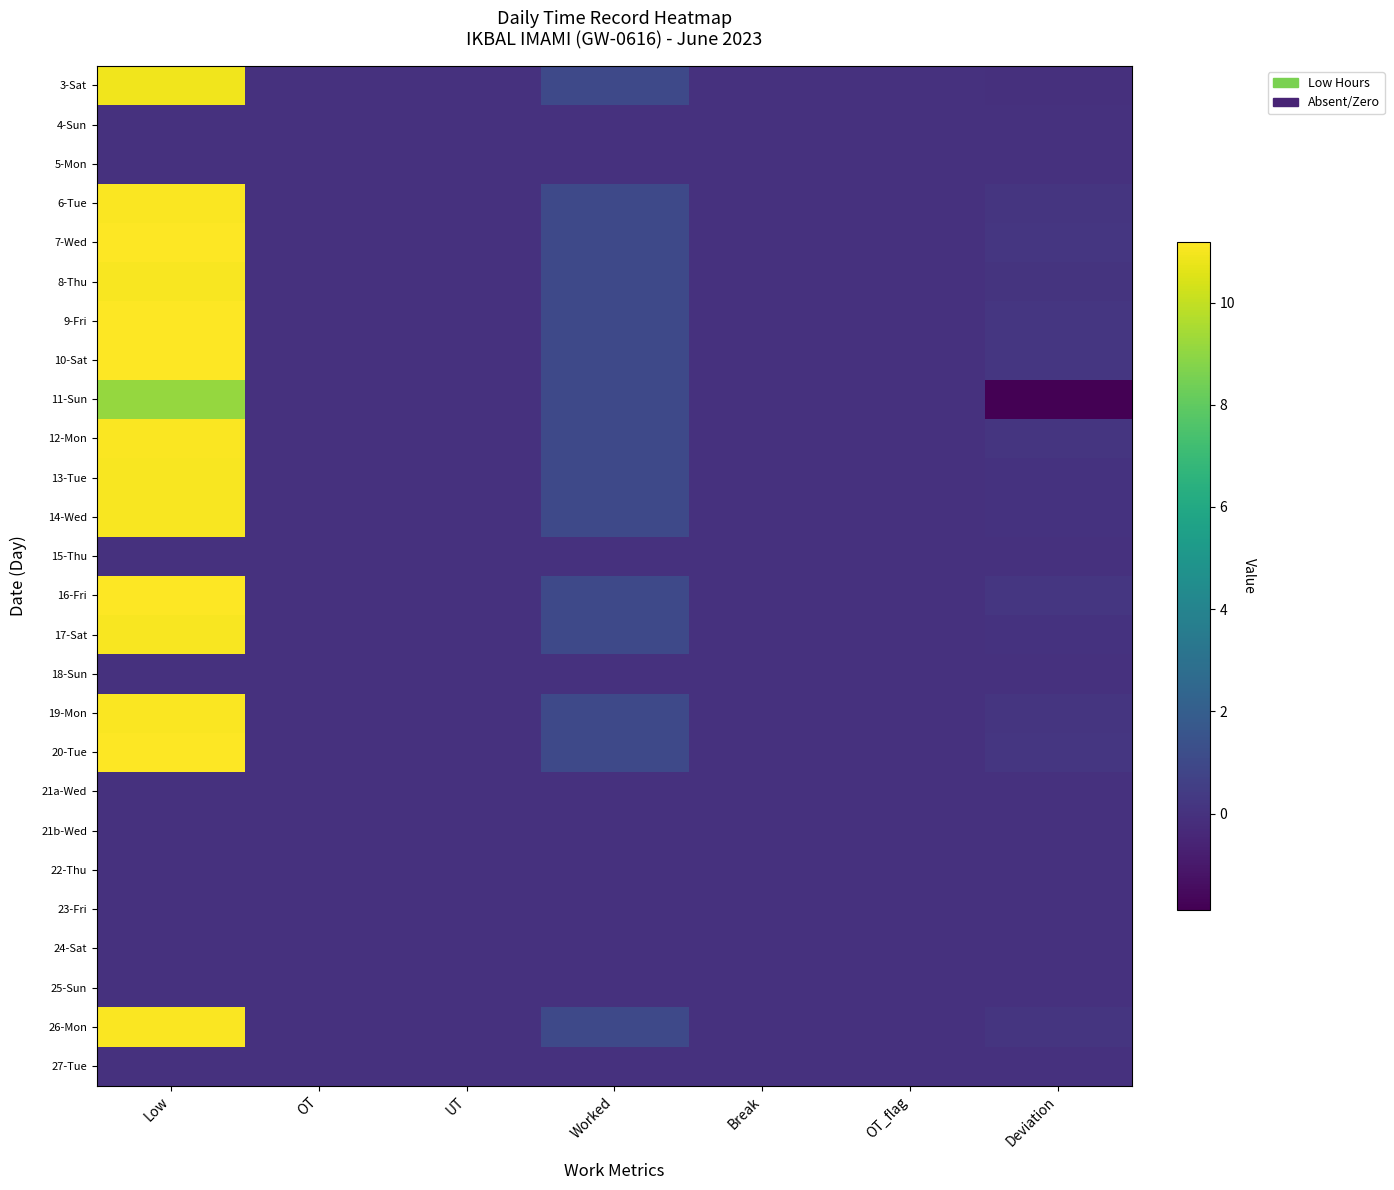

List the series in order of their peak value, lowest first.

4-Sun, 5-Mon, 15-Thu, 18-Sun, 21a-Wed, 21b-Wed, 22-Thu, 23-Fri, 24-Sat, 25-Sun, 27-Tue, 11-Sun, 3-Sat, 13-Tue, 14-Wed, 17-Sat, 8-Thu, 19-Mon, 26-Mon, 6-Tue, 12-Mon, 7-Wed, 9-Fri, 20-Tue, 10-Sat, 16-Fri